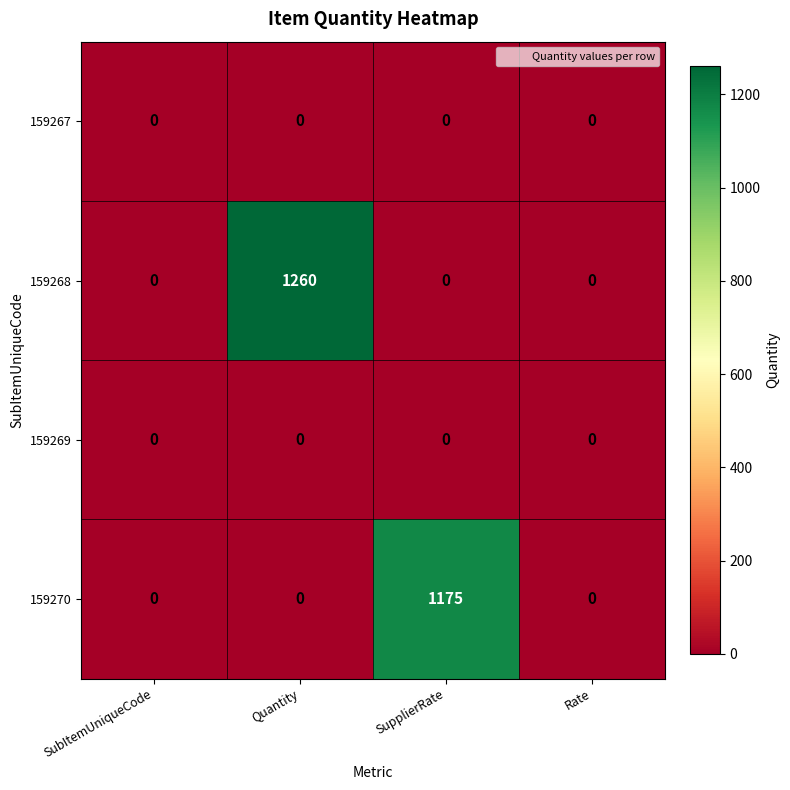

At which category does the chart reach its peak across all series?

Quantity